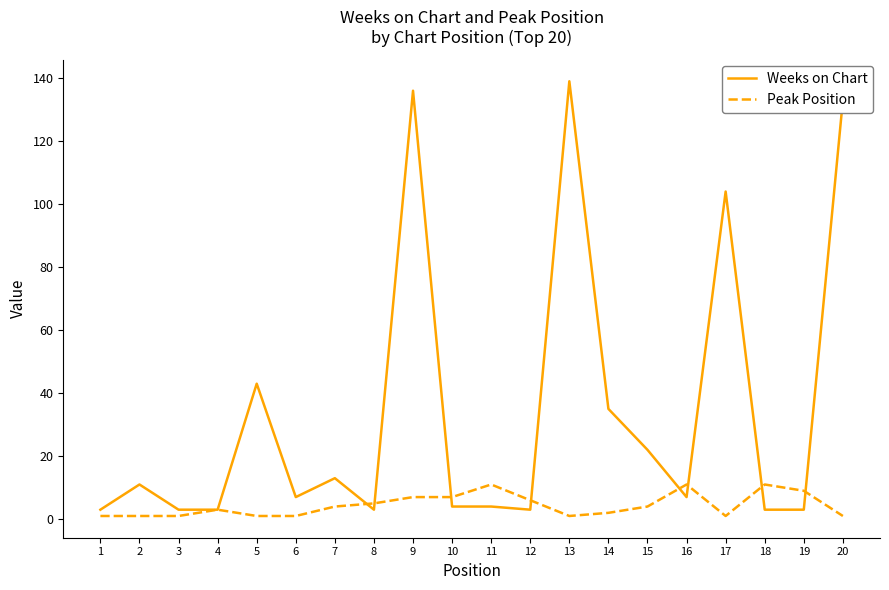

Is the value of Weeks on Chart at 10 greater than the value of Peak Position at 16?

No